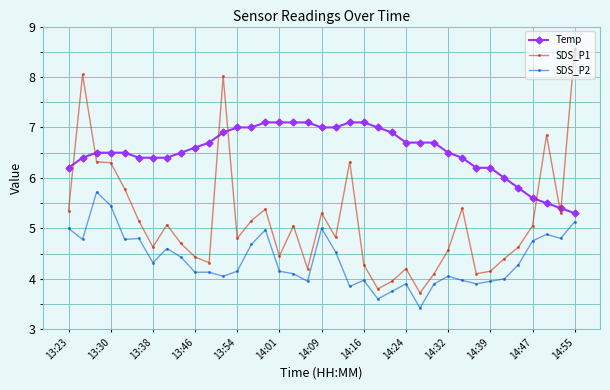

What is the maximum value shown in the chart?

8.6